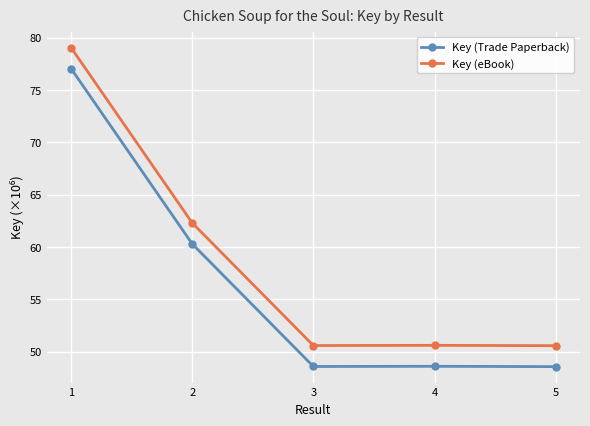

Is it true that Key (Trade Paperback) equals 77.1 at 1?

True